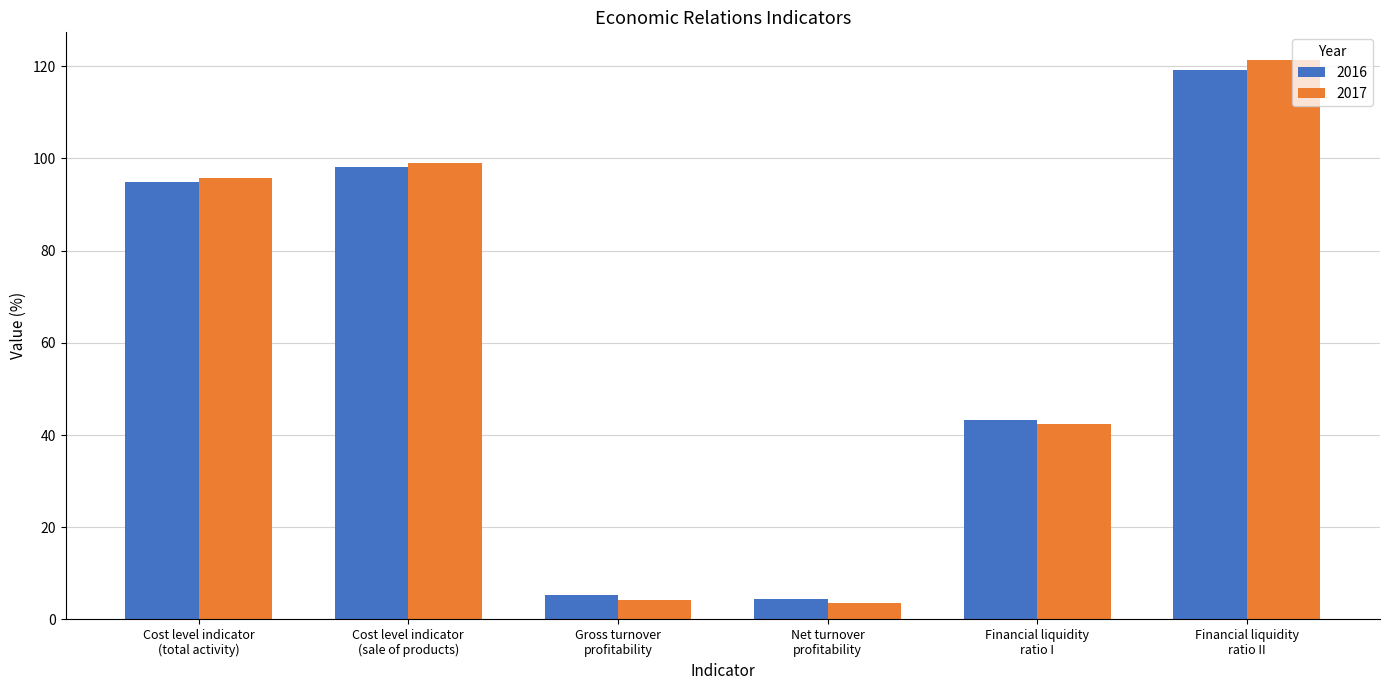

What is the spread (max minus min) of values at Financial liquidity
ratio I?

0.7